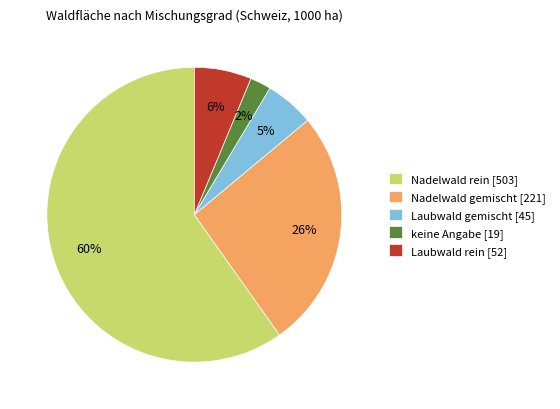

How many segments does this pie chart have?

5